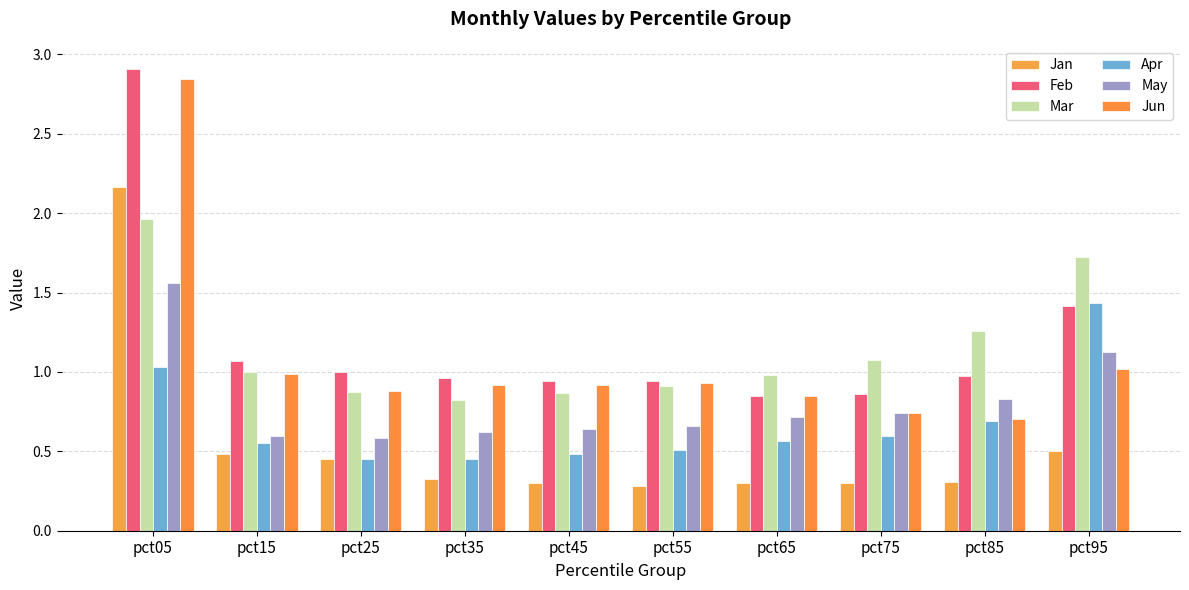

What are all the series names shown in the legend?

Jan, Feb, Mar, Apr, May, Jun